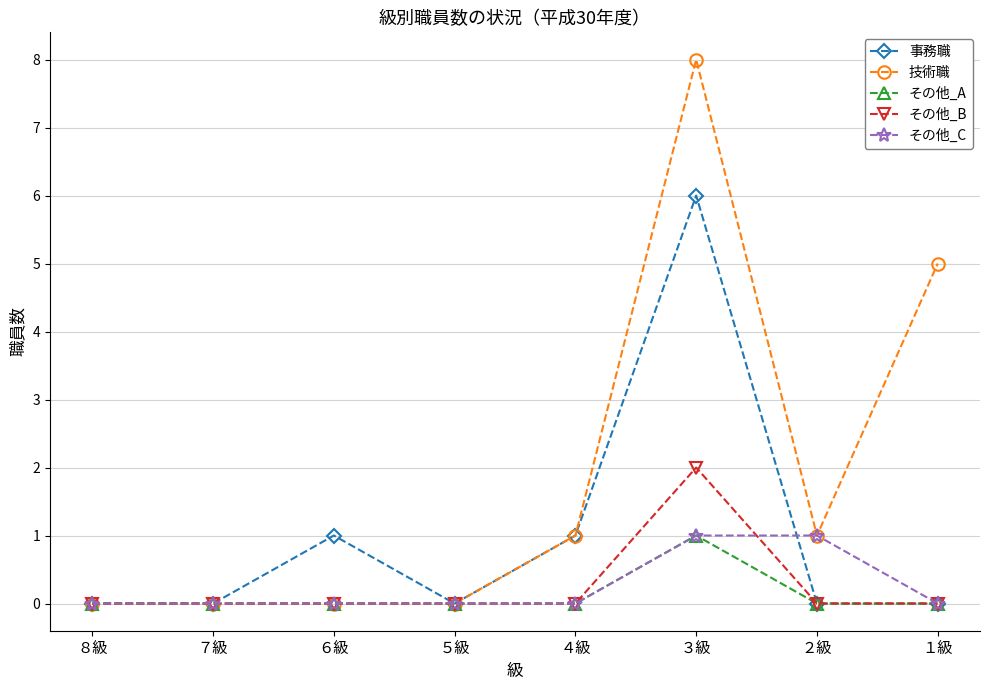

Between ７級 and ６級, which series saw the biggest shift?

事務職